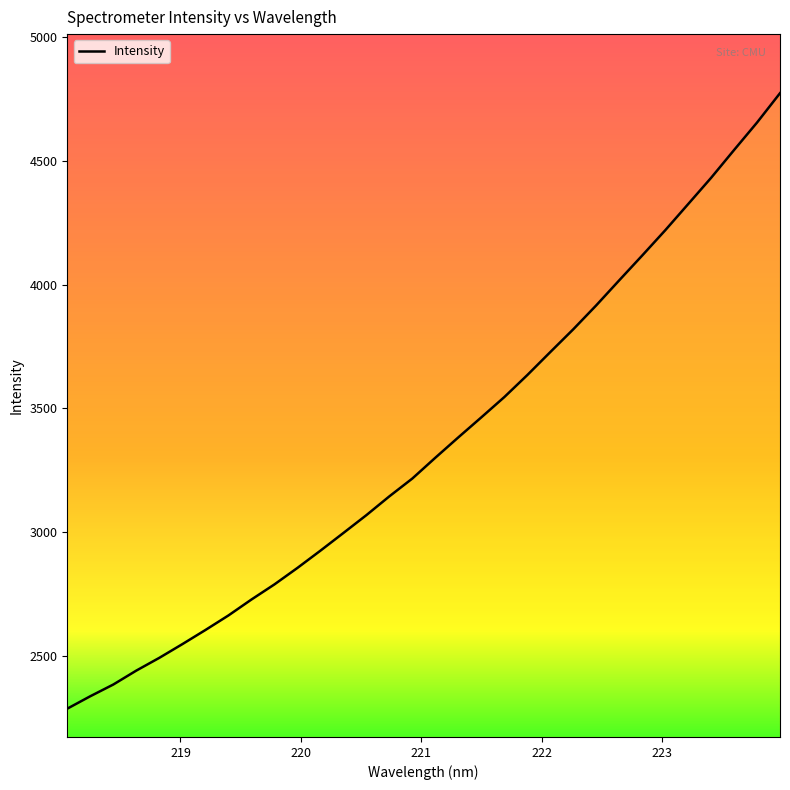

What is the maximum value shown in the chart?

4773.4